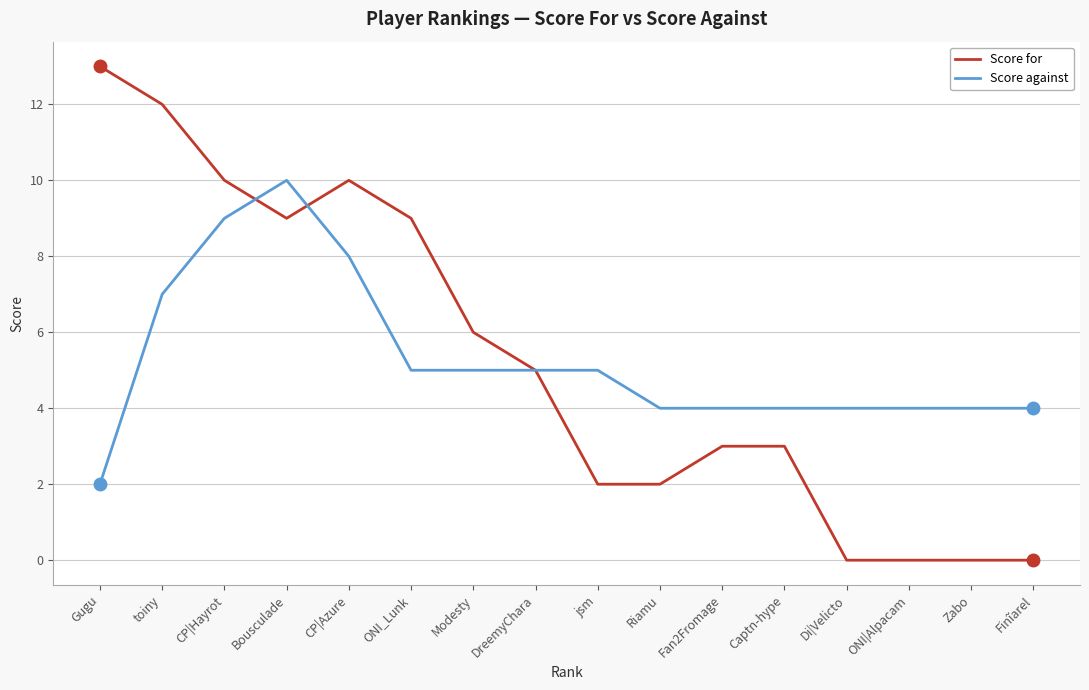

The Score for series shows 3 at Fan2Fromage. True or false?

True